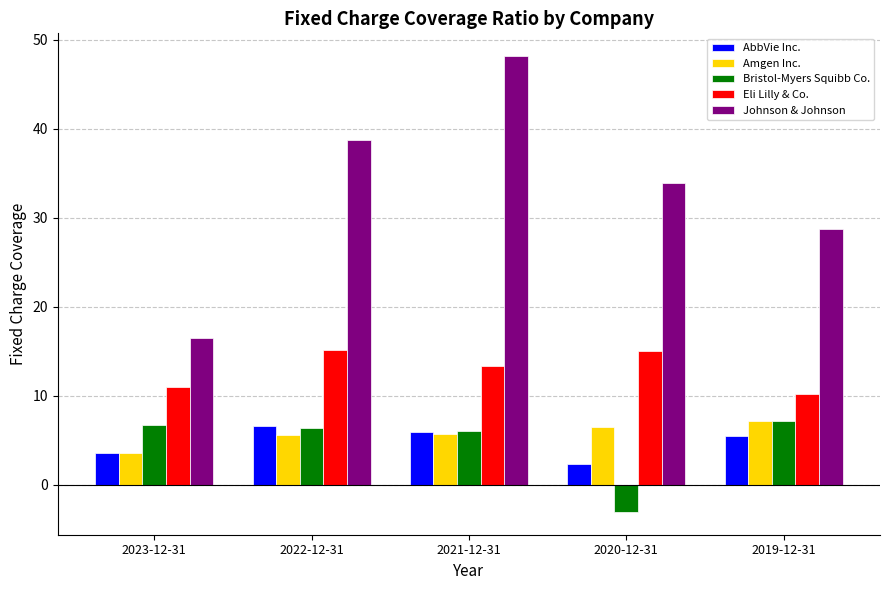

What is the spread (max minus min) of values at 2021-12-31?

42.5